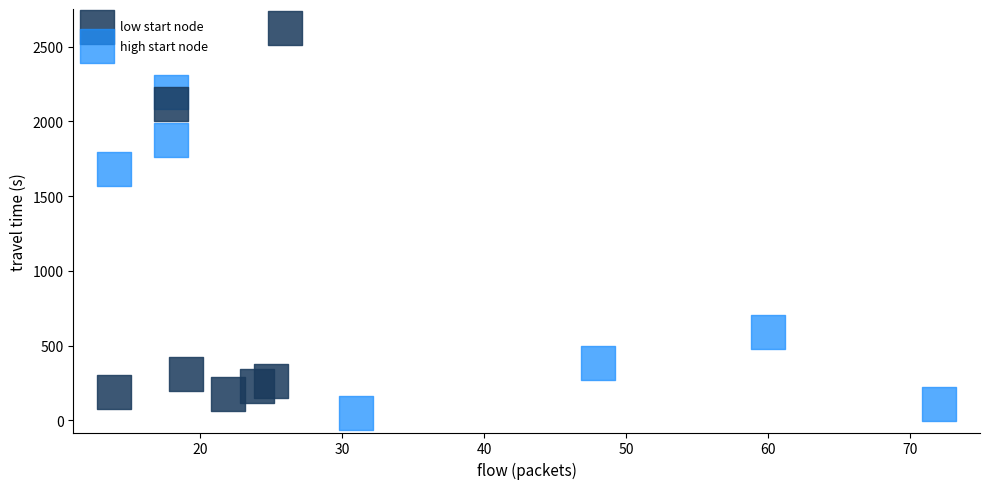

Which series reaches the minimum Y coordinate?

high start node